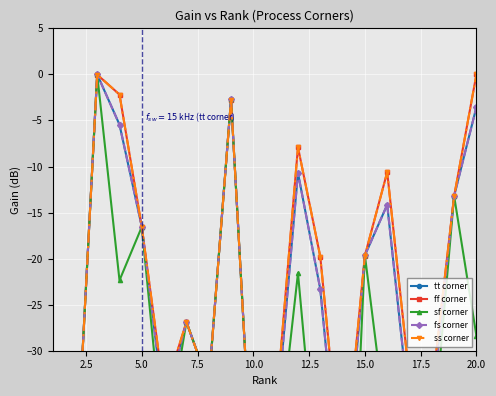

What is the total value across all series at 17.5?

-168.2